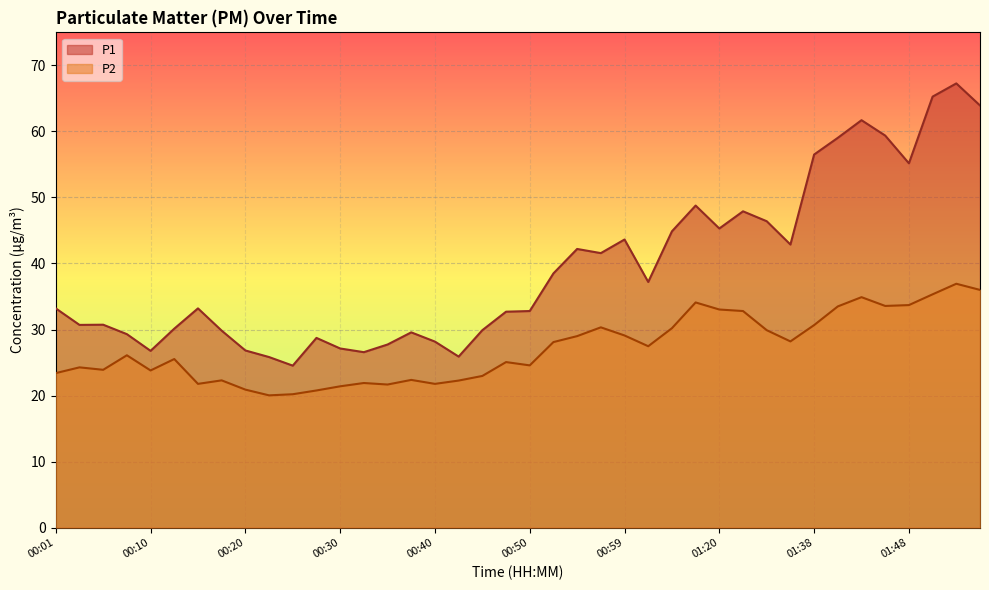

At which category does P1 reach its first local peak?

00:05